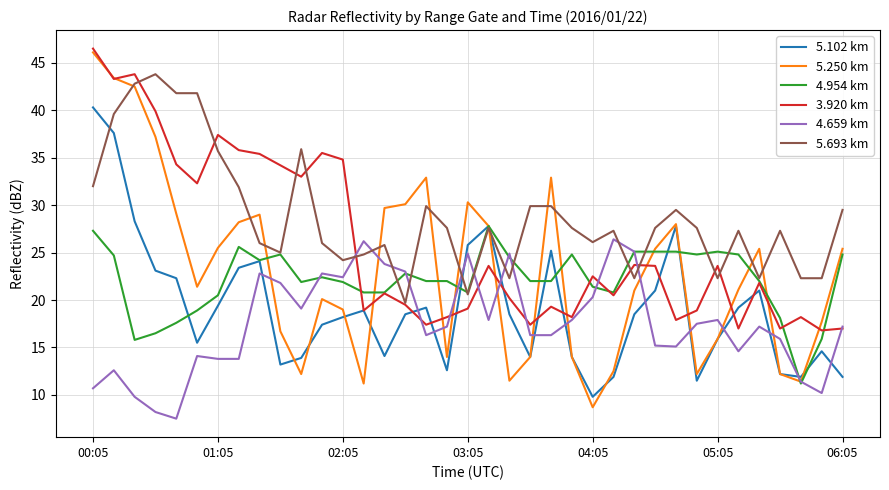

Which series has the widest spread of values?

5.250 km